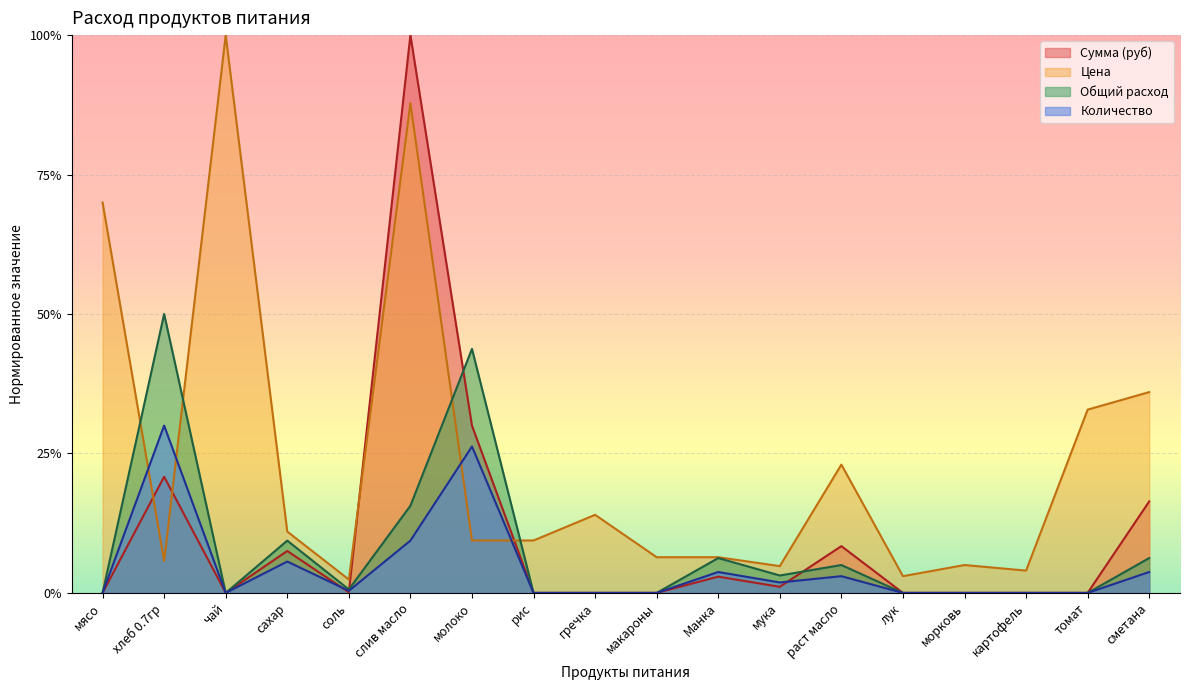

What is the difference between the Сумма (руб) values at сахар and картофель?

0.1